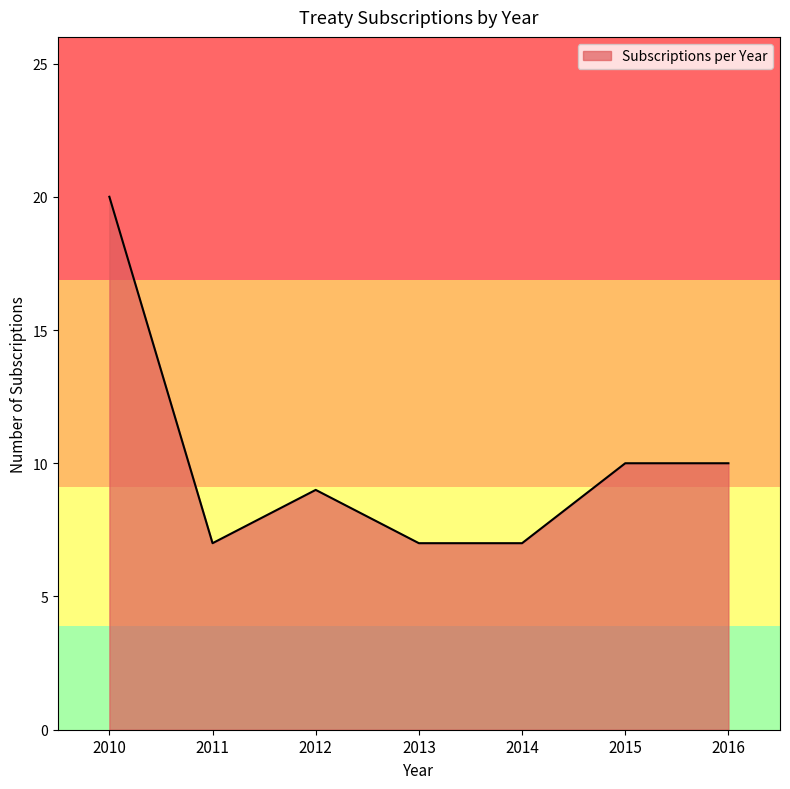

Read the value at 2015.

10